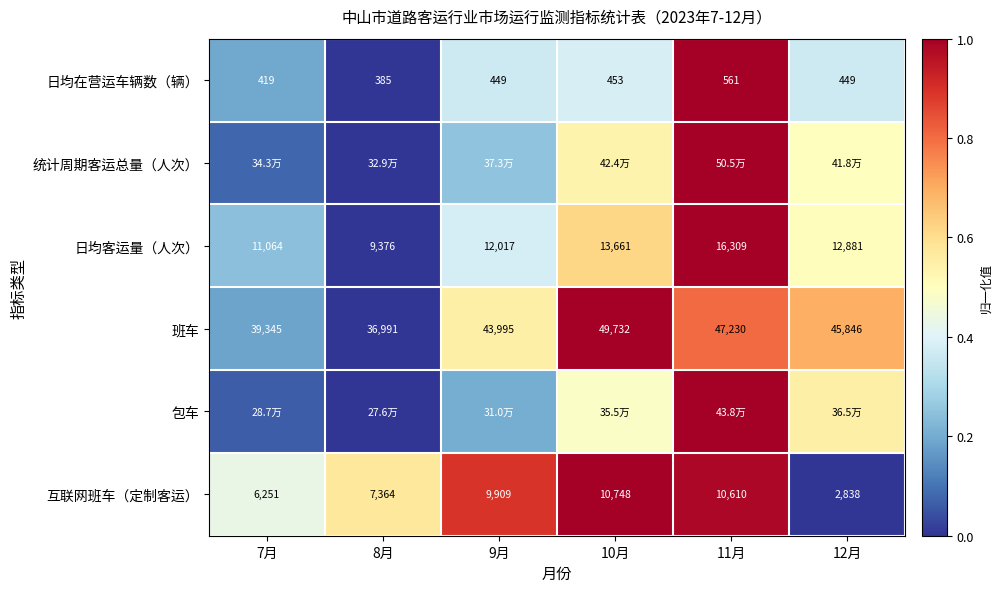

Which label corresponds to the smallest value in the chart?

8月